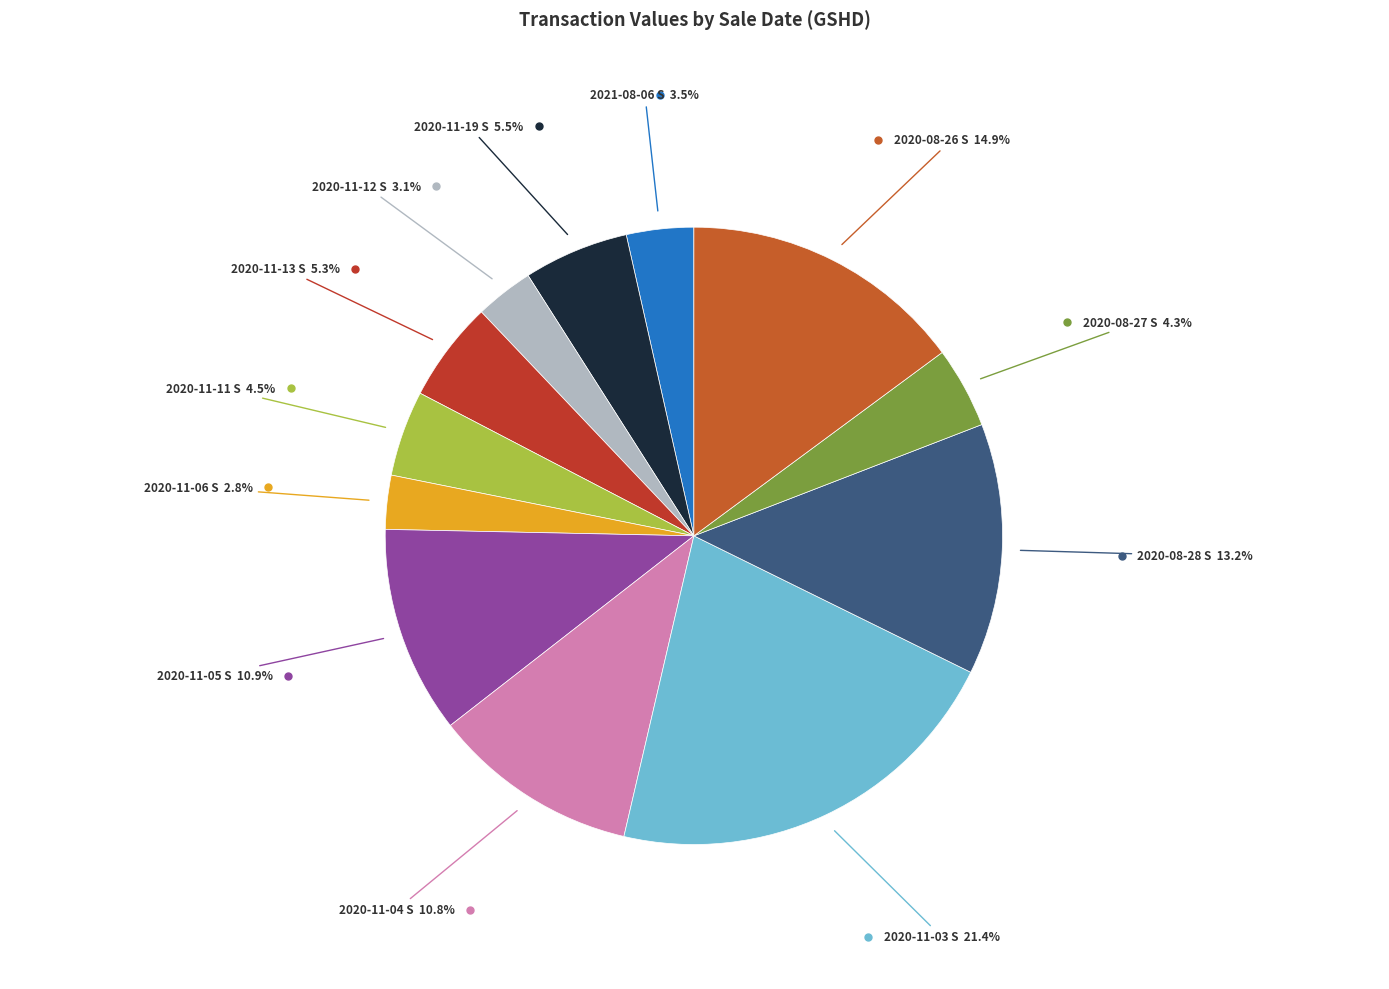

What is the largest slice in the pie chart?

2020-11-03 S